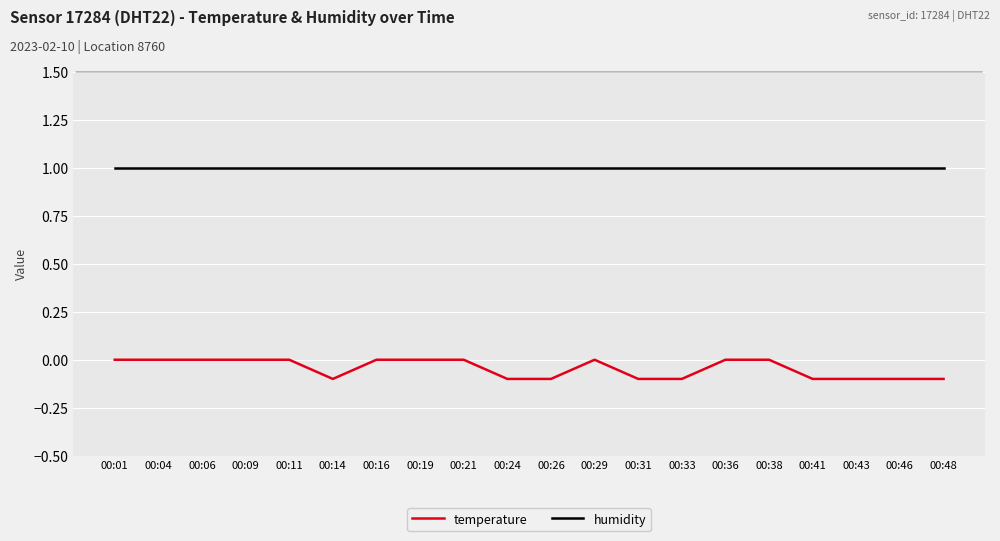

The humidity series shows 1.0 at 00:21. True or false?

True